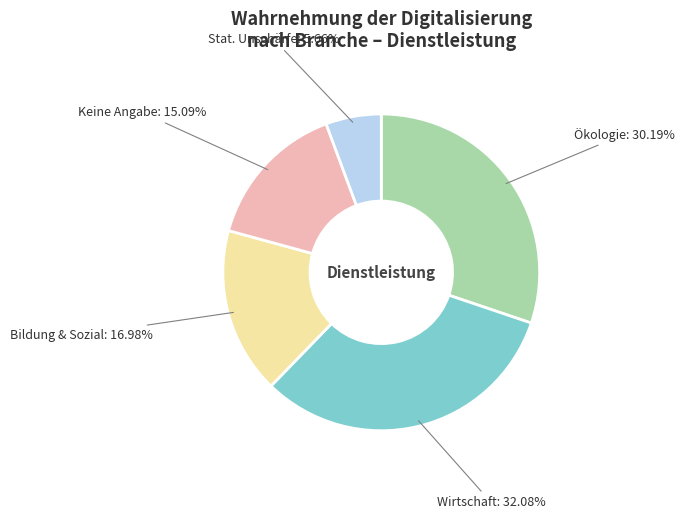

Is there any slice that represents more than half of the pie?

No